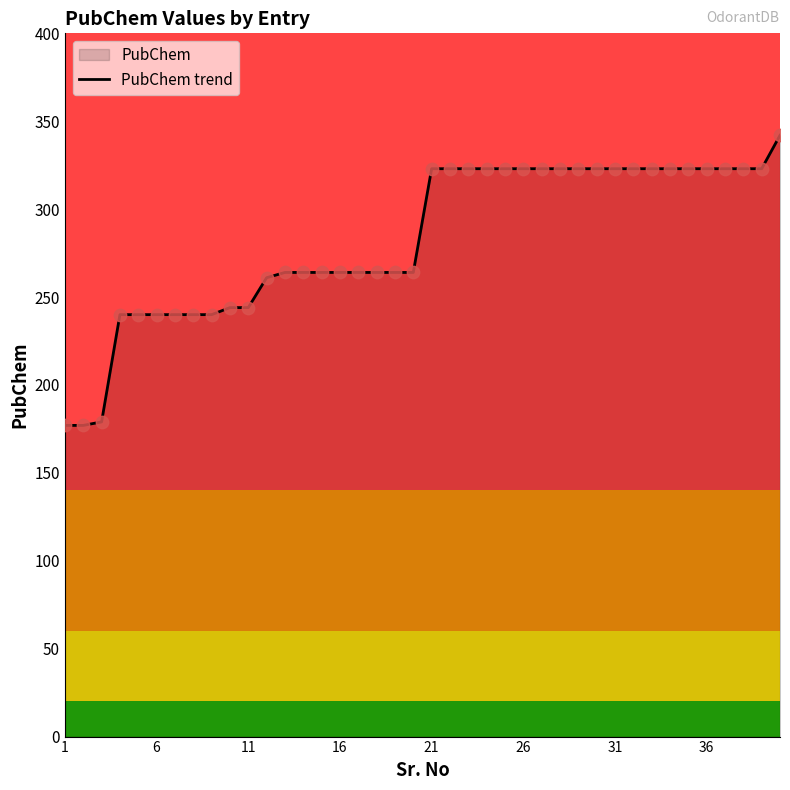

Which has a higher value, 1 or 11?

11